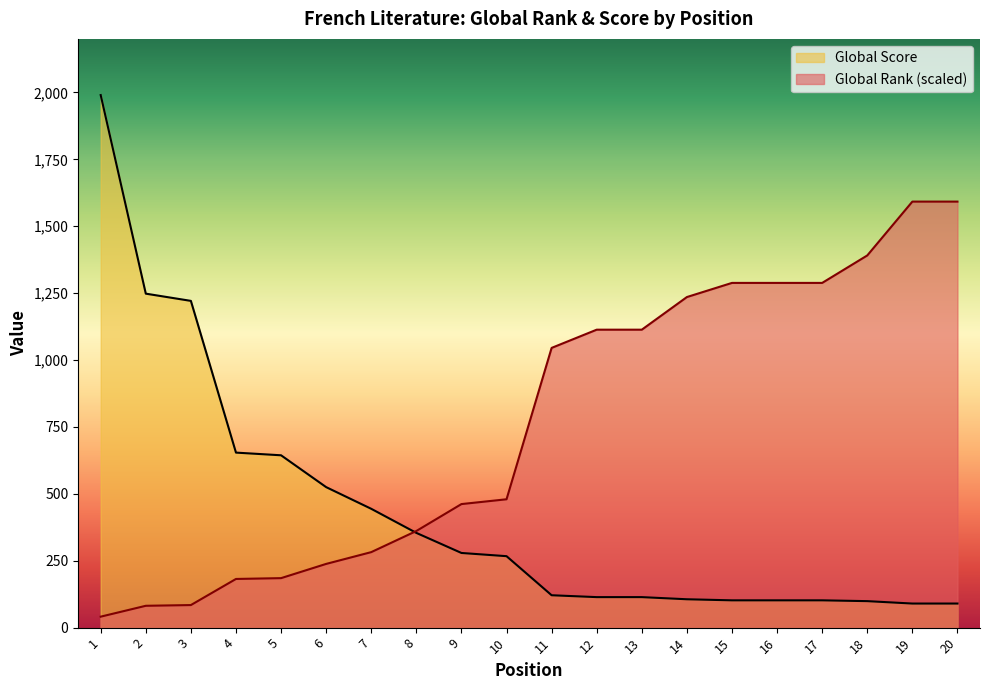

Is it true that Global Score equals 102.0 at 16?

True